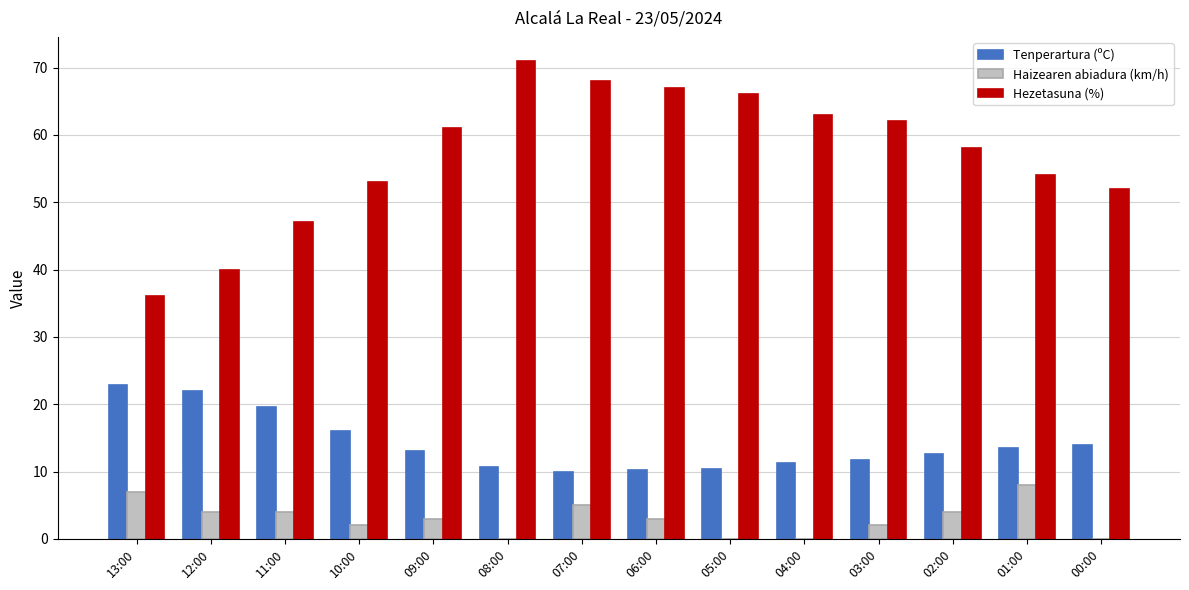

Where does the Tenperartura (ºC) series first go above 13?

13:00